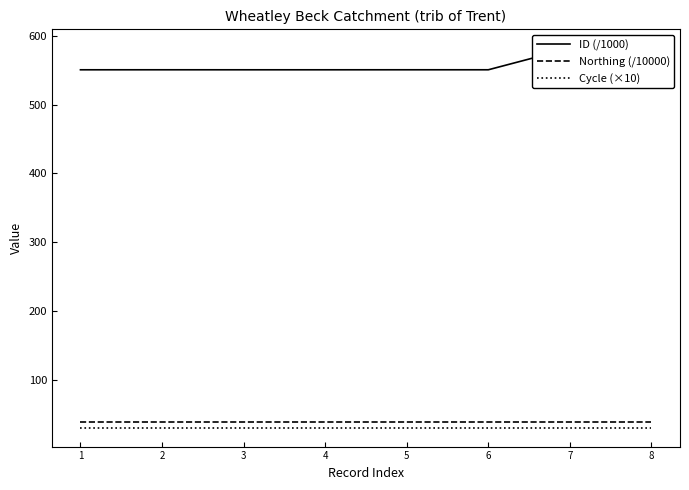

True or false: Northing (/10000) and ID (/1000) intersect in this chart.

False